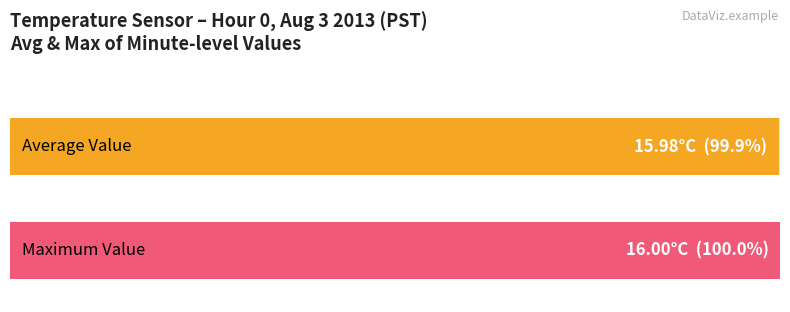

True or false: Average utilization has a value of 22.8 at 20.

False